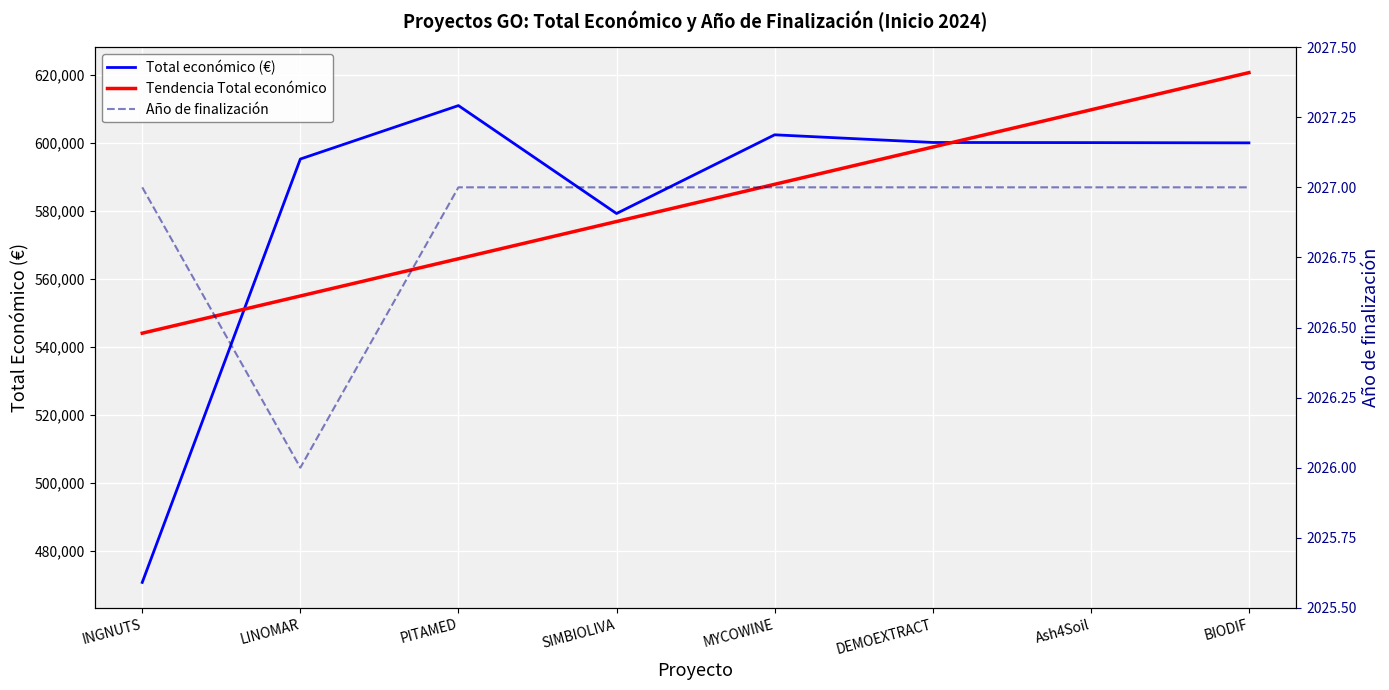

Reading left to right, extract all data points from this chart.

Total económico (€): INGNUTS=470675.0	LINOMAR=595173.0	PITAMED=610889.0	SIMBIOLIVA=579152.0	MYCOWINE=602295.4	DEMOEXTRACT=600043.0	Ash4Soil=600000.0	BIODIF=599927.0
Tendencia Total económico: INGNUTS=543956.6	LINOMAR=554903.1	PITAMED=565849.6	SIMBIOLIVA=576796.1	MYCOWINE=587742.5	DEMOEXTRACT=598689.0	Ash4Soil=609635.5	BIODIF=620582.0
Año de finalización: INGNUTS=2027.0	LINOMAR=2026.0	PITAMED=2027.0	SIMBIOLIVA=2027.0	MYCOWINE=2027.0	DEMOEXTRACT=2027.0	Ash4Soil=2027.0	BIODIF=2027.0